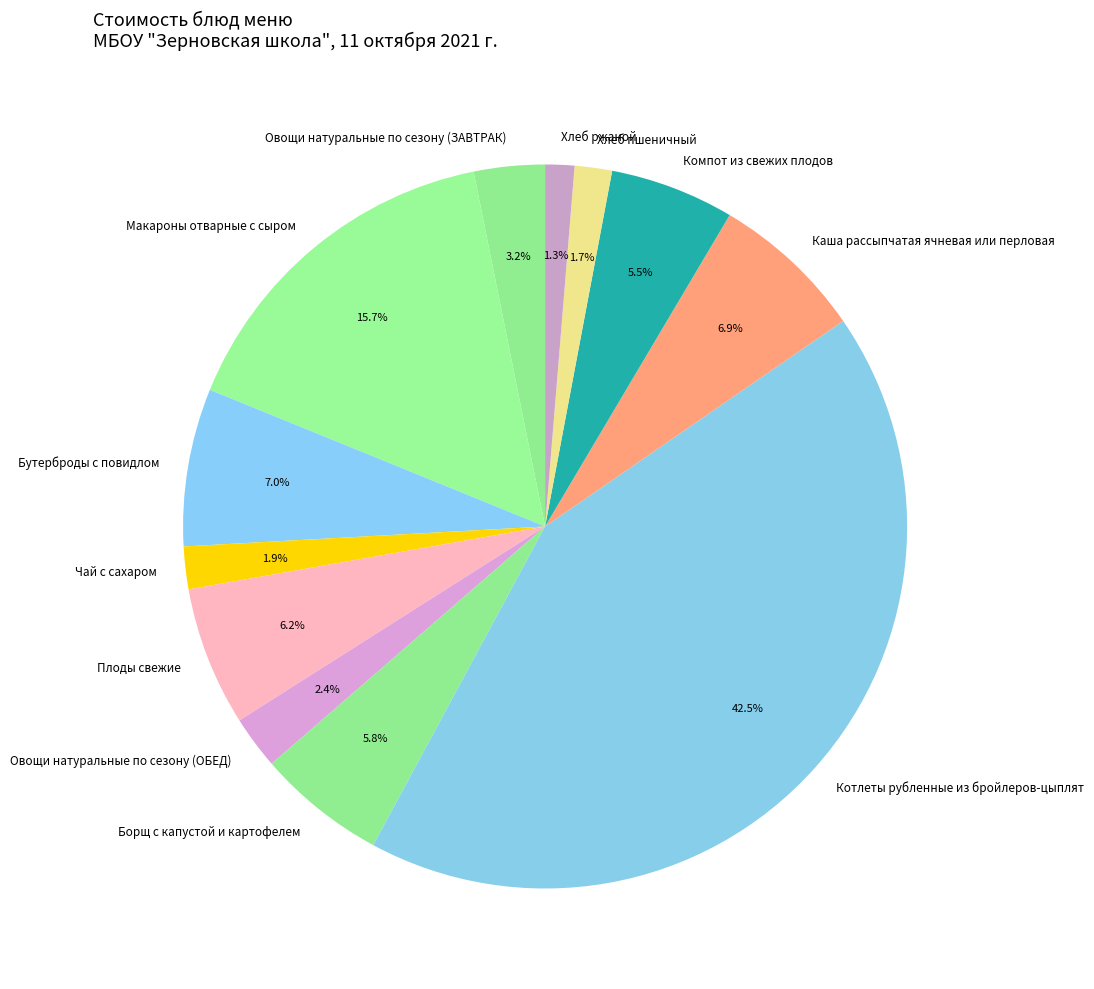

Is it true that Макароны отварные с сыром is 27% of the pie?

False